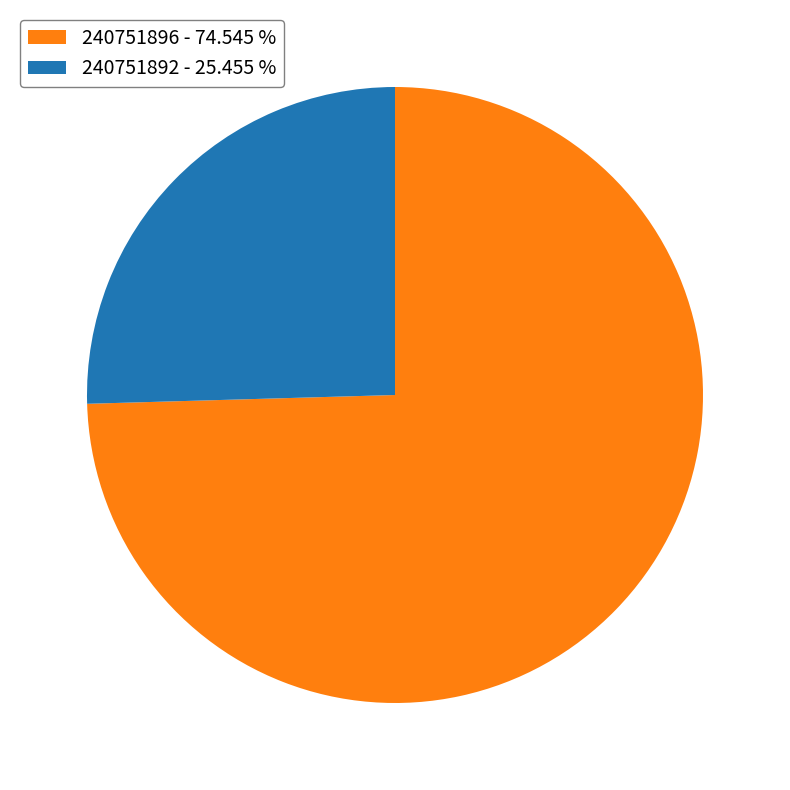

Which category has the smallest portion of the pie?

240751892